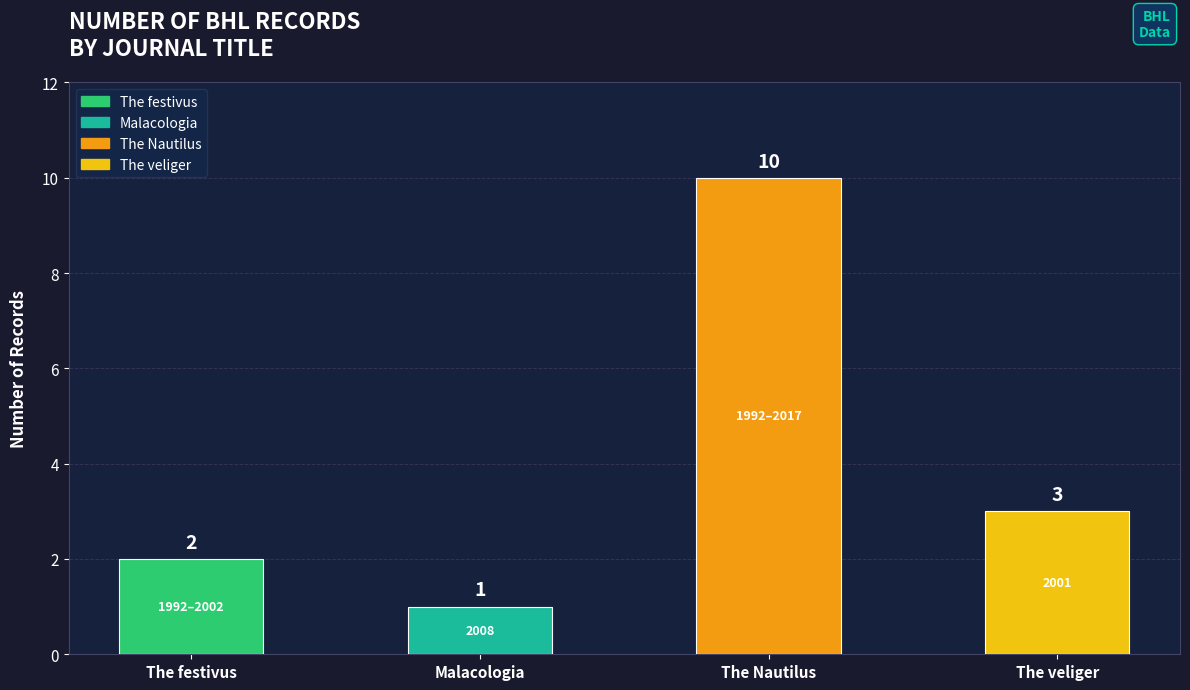

Which label corresponds to the smallest value in the chart?

Malacologia